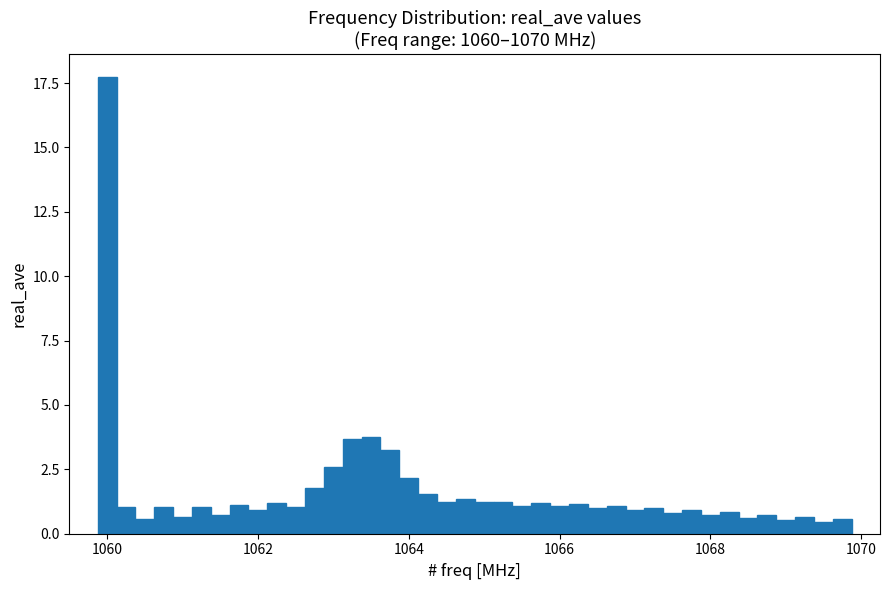

Read against the x-axis, roughly where is the centre of the tallest bar?

1060.0